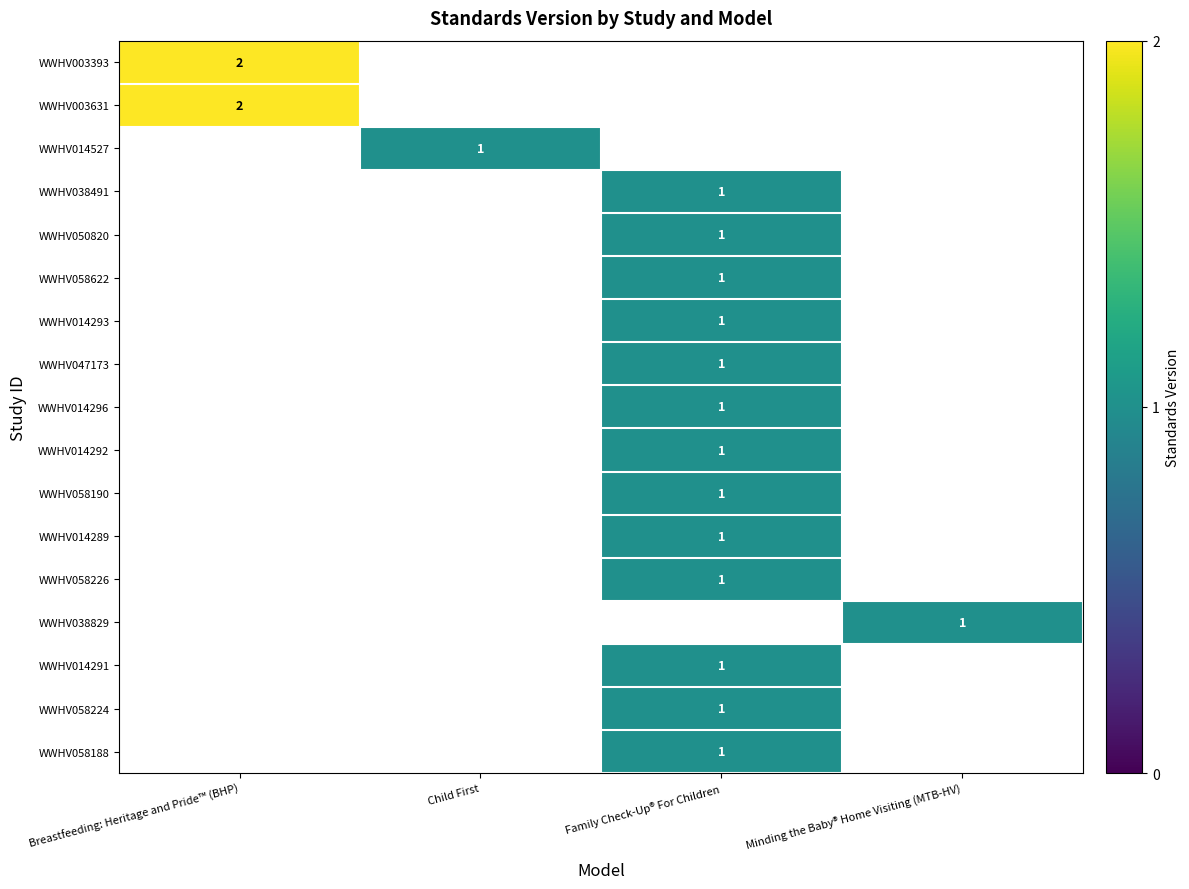

Count the number of categories in the chart.

4